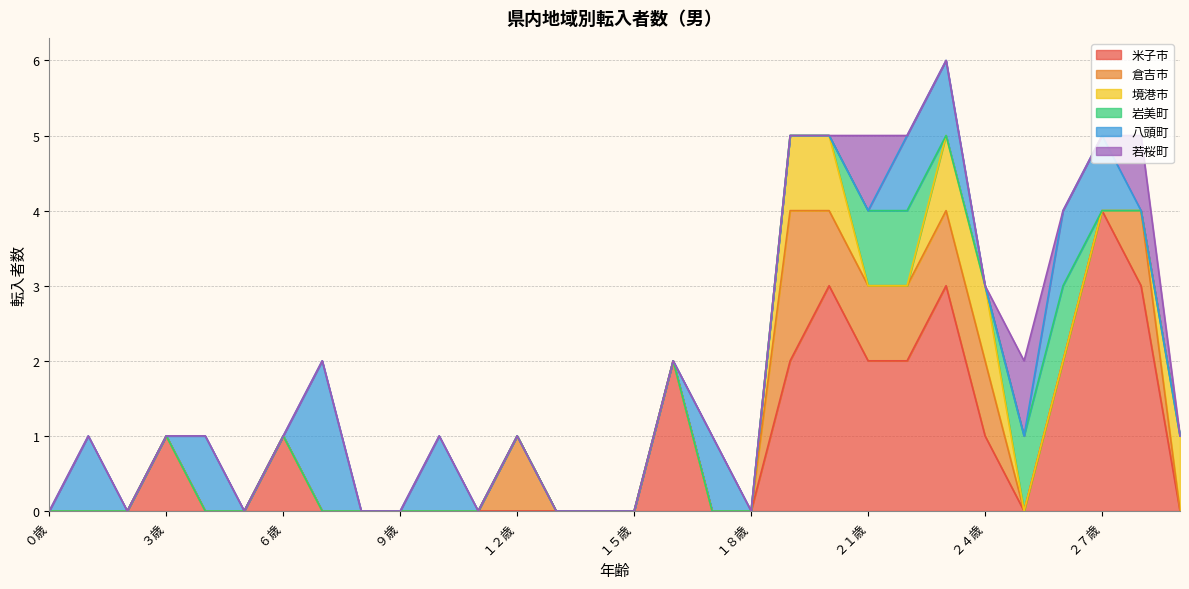

After their last crossing, which series has the higher values: 境港市 or 米子市?

境港市